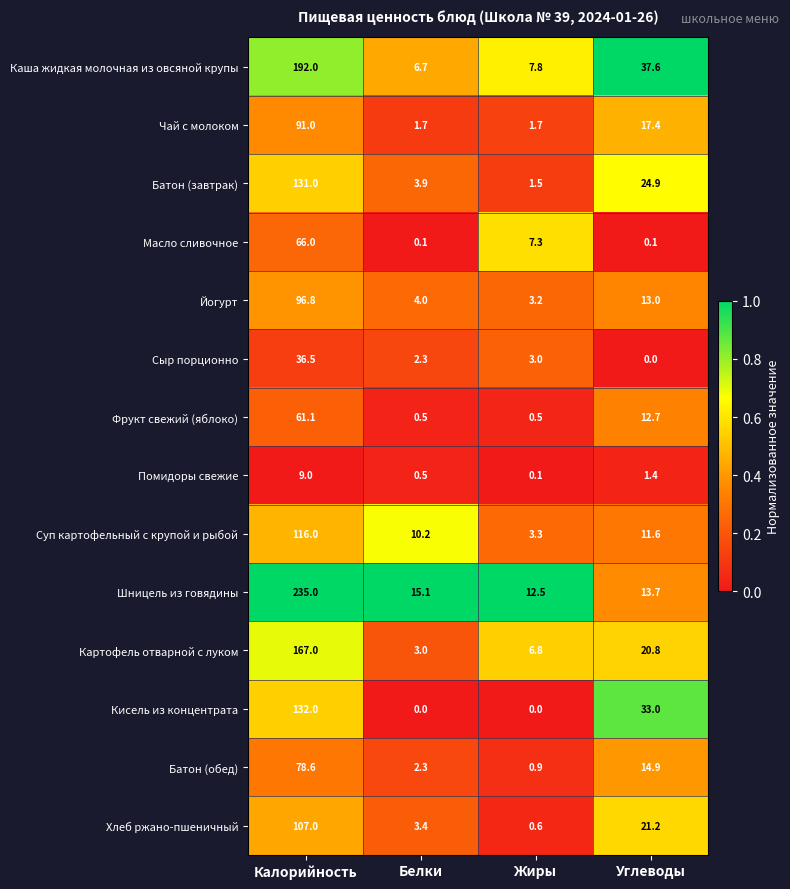

At which label does Шницель из говядины reach its peak?

Калорийность